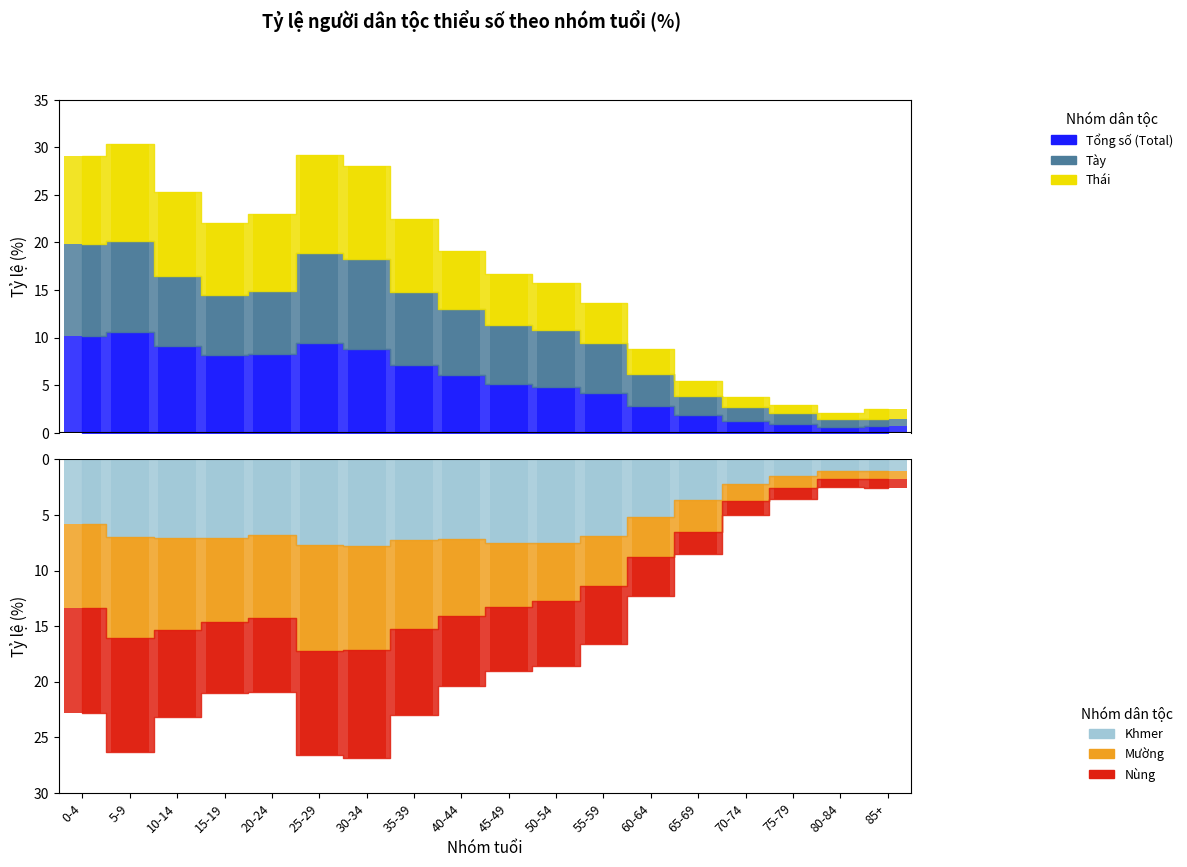

How many data points in Mường are above -5?

7